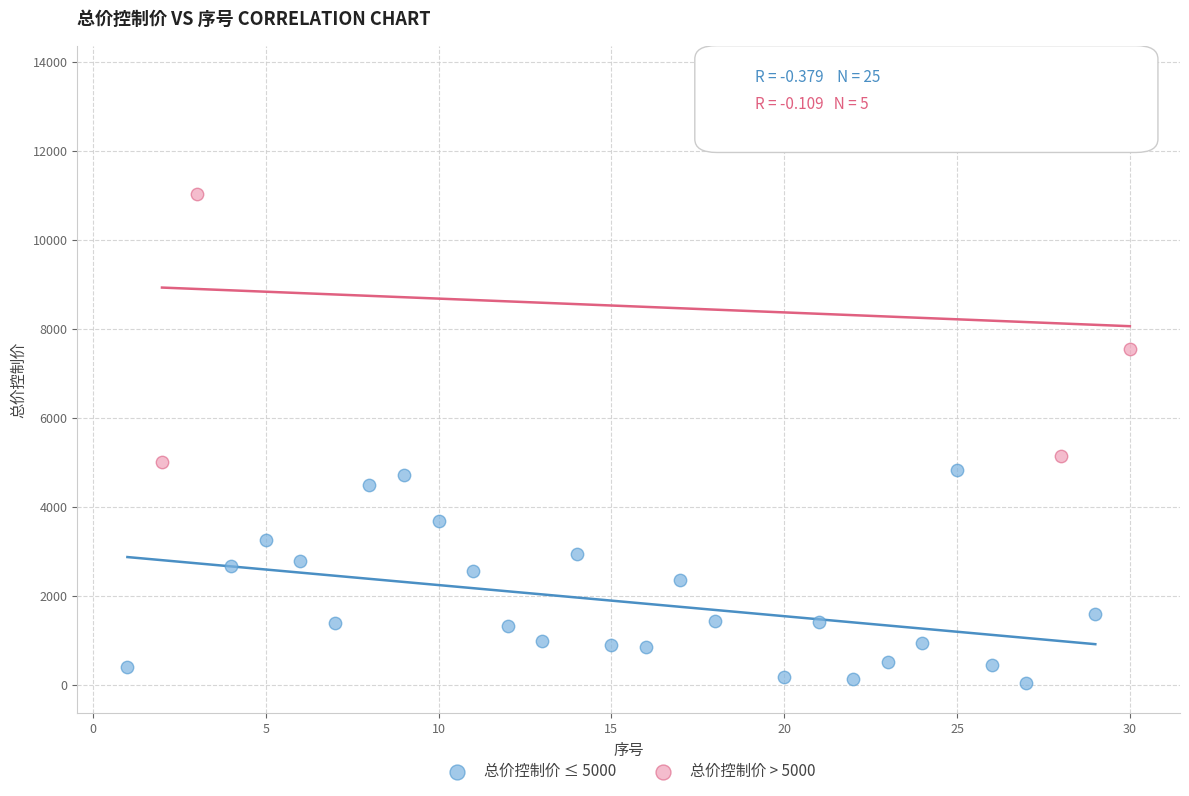

Which series contains the highest Y value?

总价控制价 > 5000